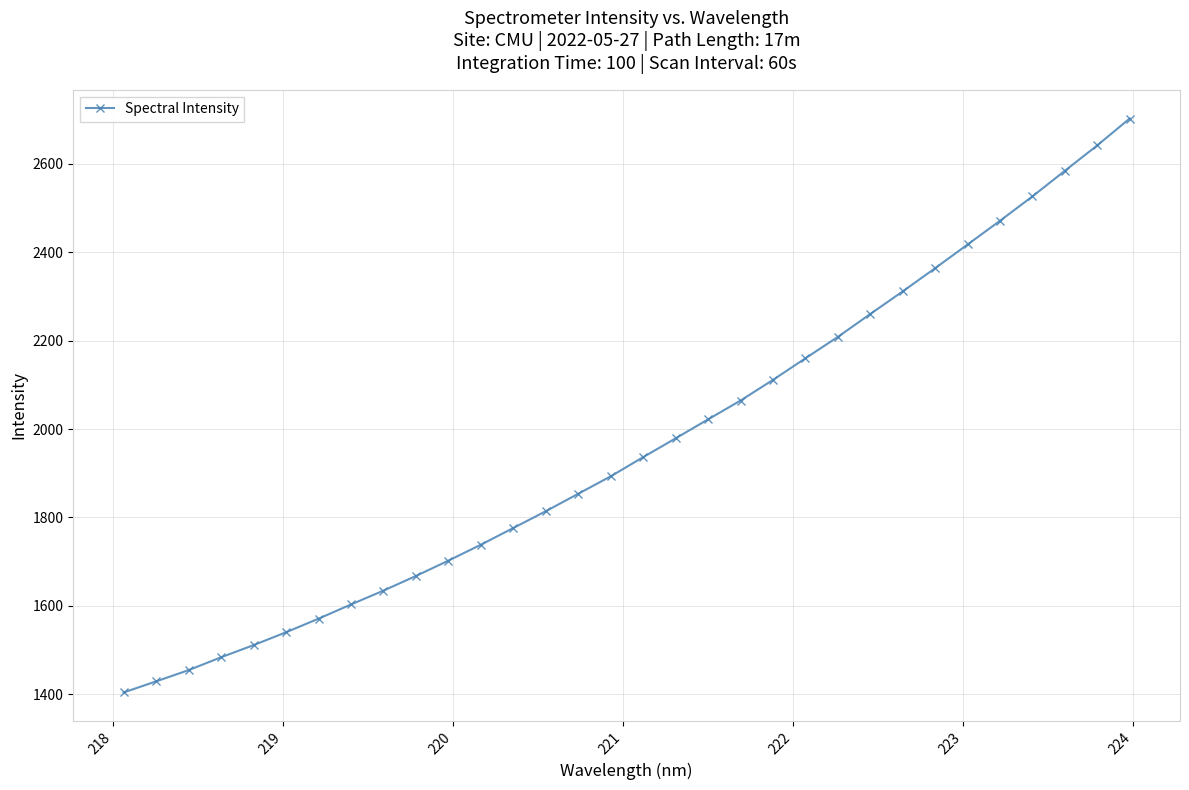

What is the sum of all values?

62833.8